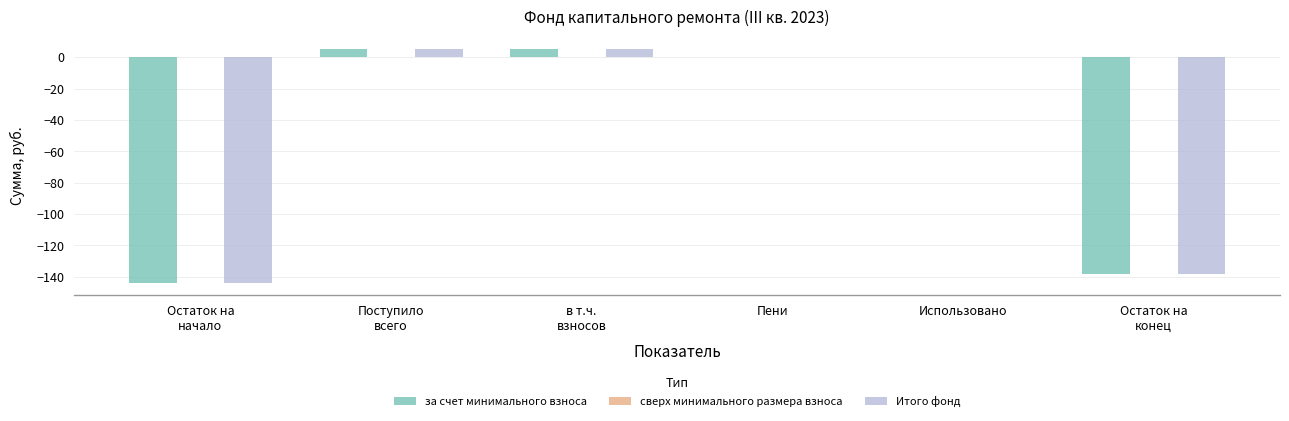

True or false: за счет минимального взноса has a value of -46.4 at Пени.

False